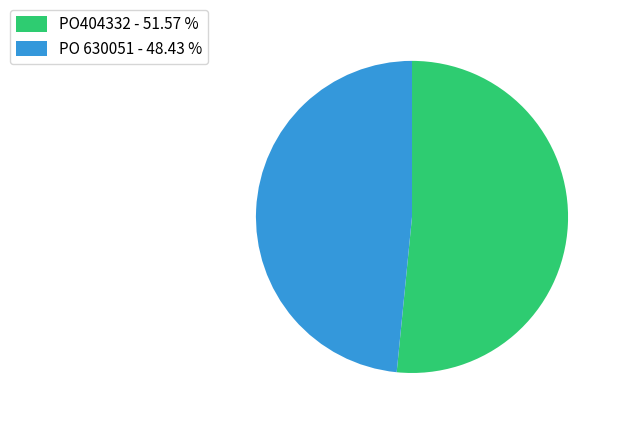

What is the ratio of the value at PO 630051 - 48.43 % to the value at PO404332 - 51.57 %?

0.9